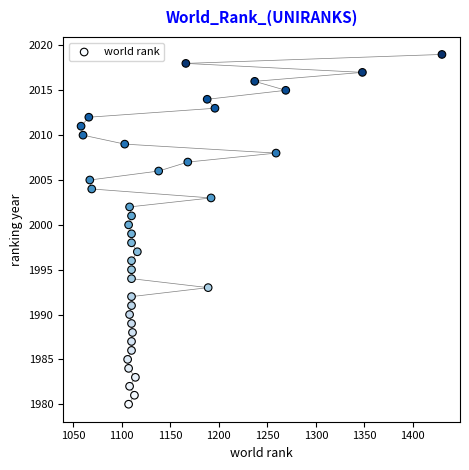

What is the range of X values (max minus min)?

372